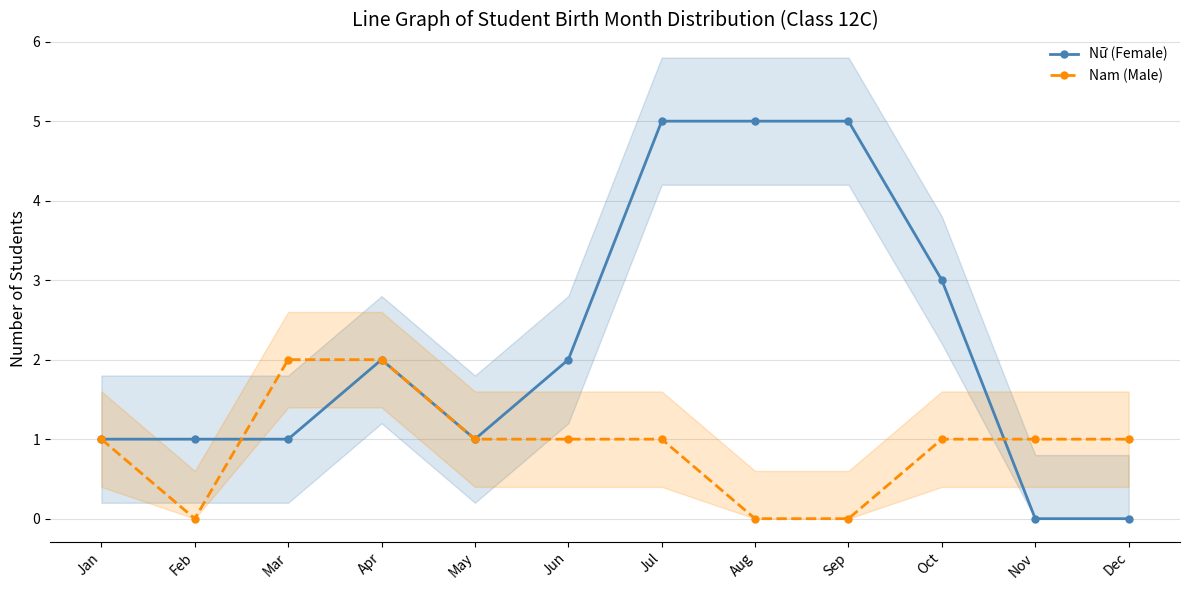

How many data points in Nữ (Female) are above 2?

4